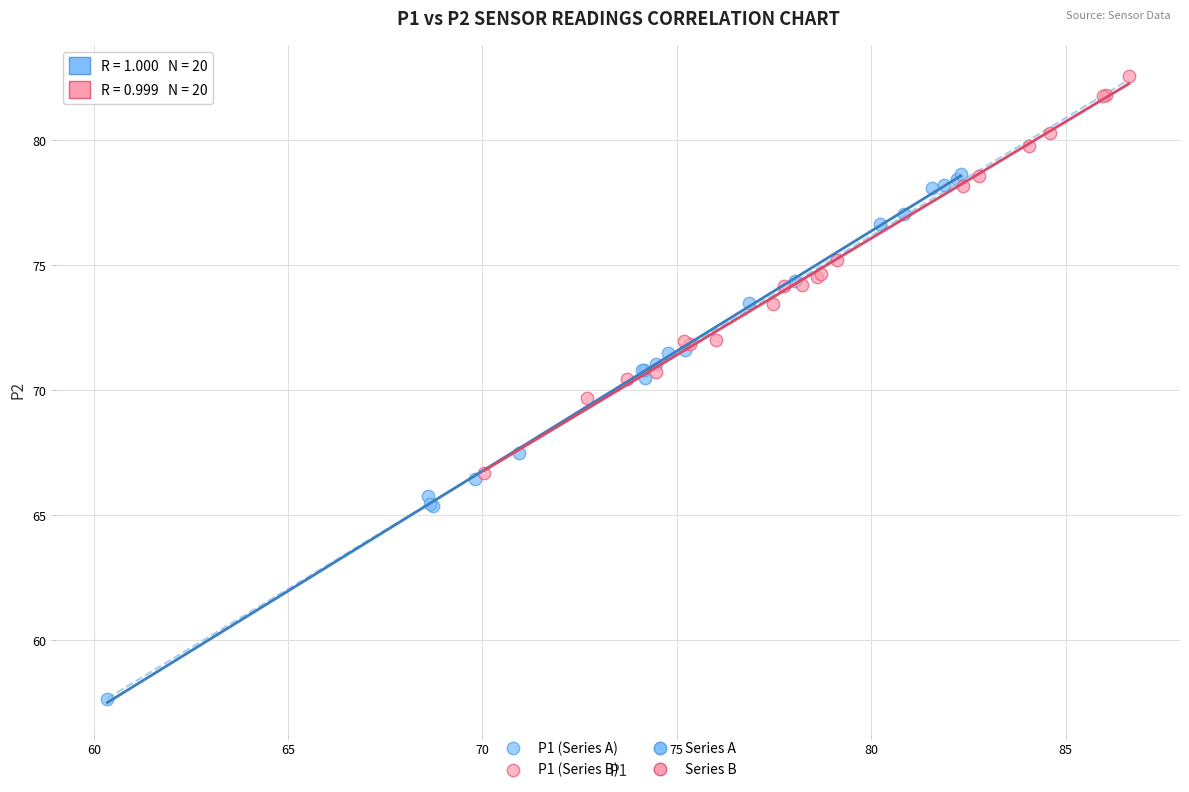

Which series contains the highest Y value?

P1 (Series B)